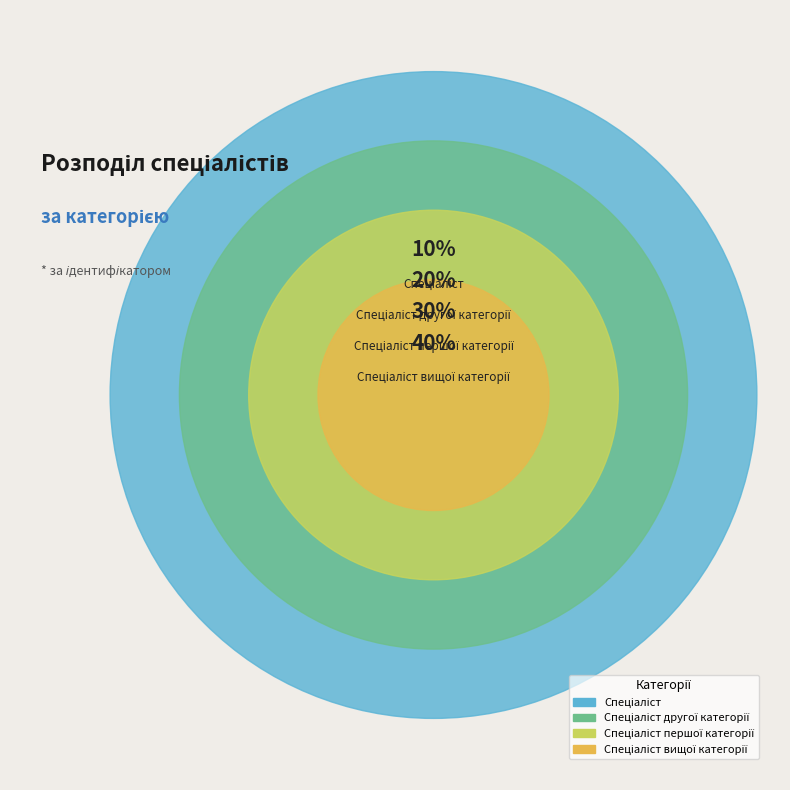

What percentage is NOT represented by Спеціаліст вищої категорії?

60.0%